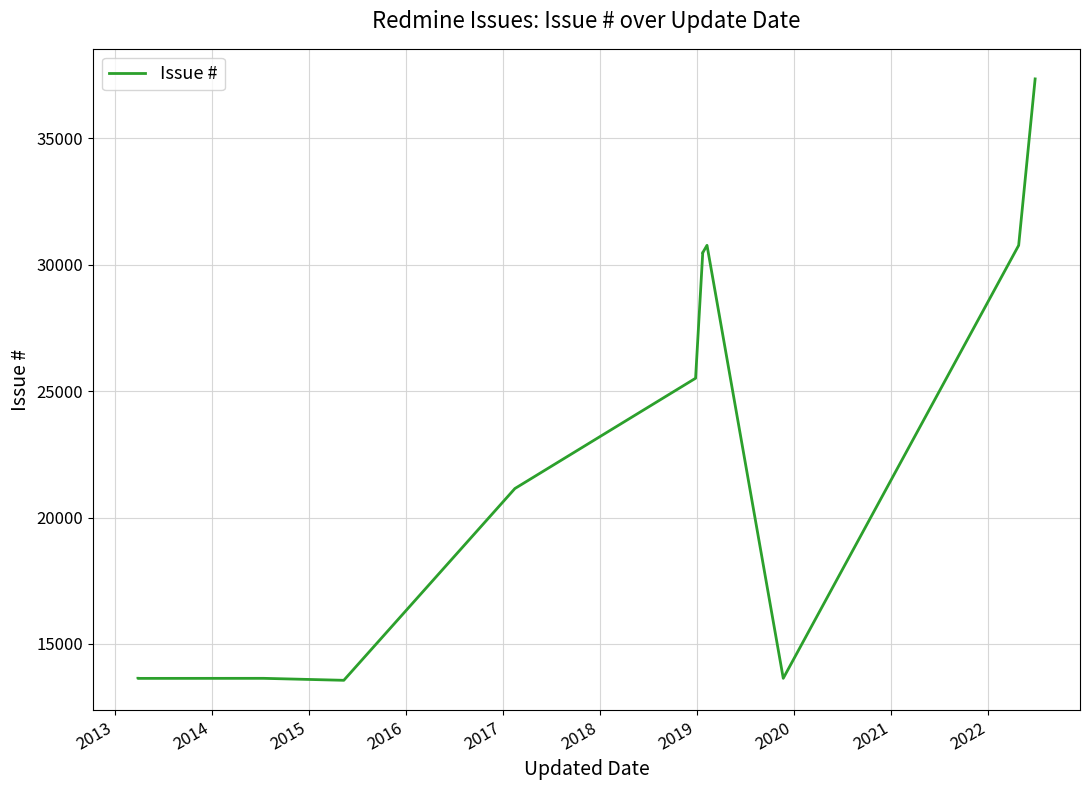

How many lines are shown in the chart?

1